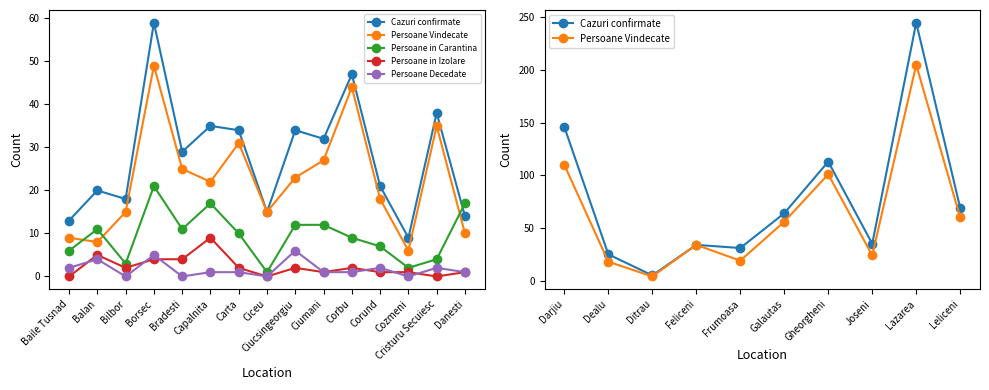

Between Cozmeni and Cristuru Secuiesc, which series saw the biggest shift?

Persoane Vindecate